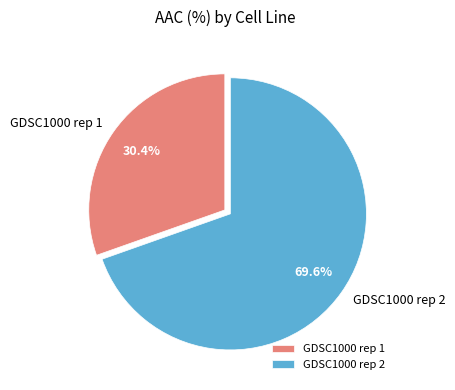

What is the smallest slice in the pie chart?

GDSC1000 rep 1